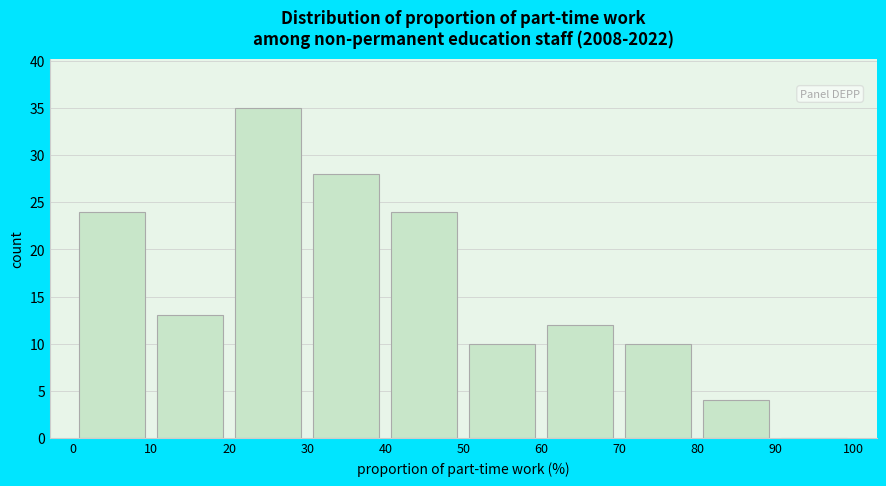

Which range on the x-axis has the tallest bar?

20 to 30